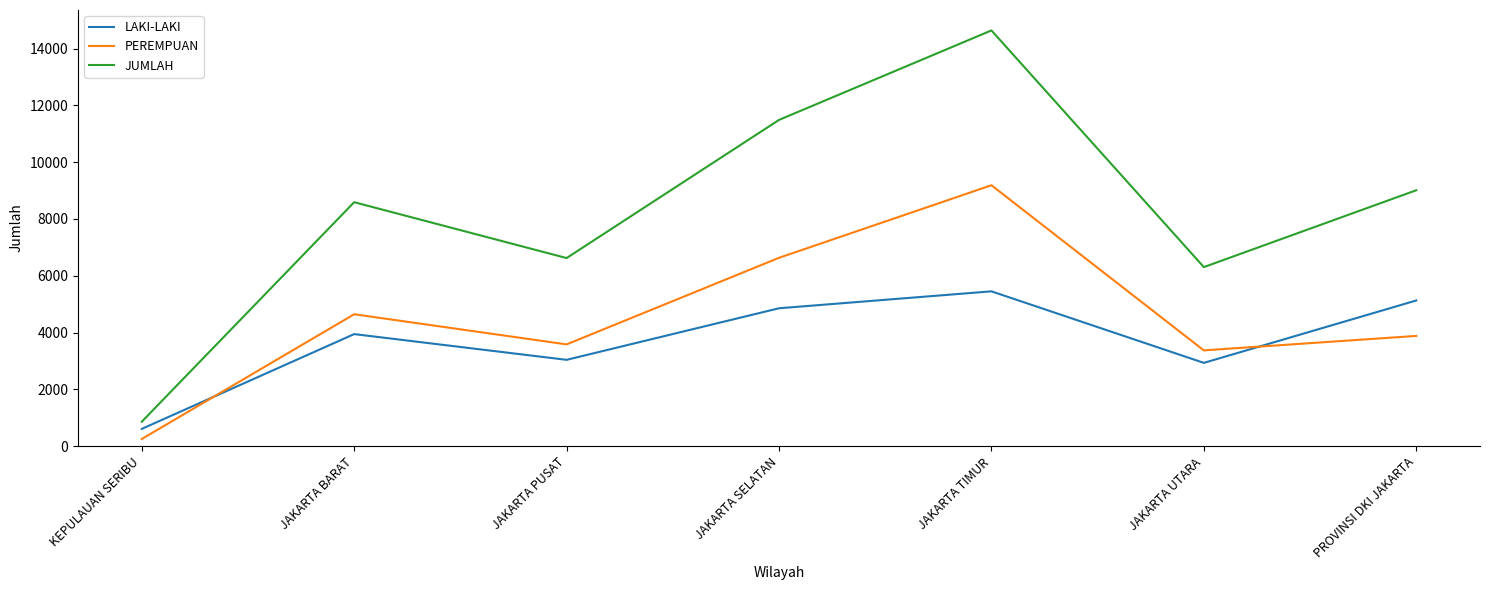

What value does the PEREMPUAN series have at JAKARTA UTARA?

3373